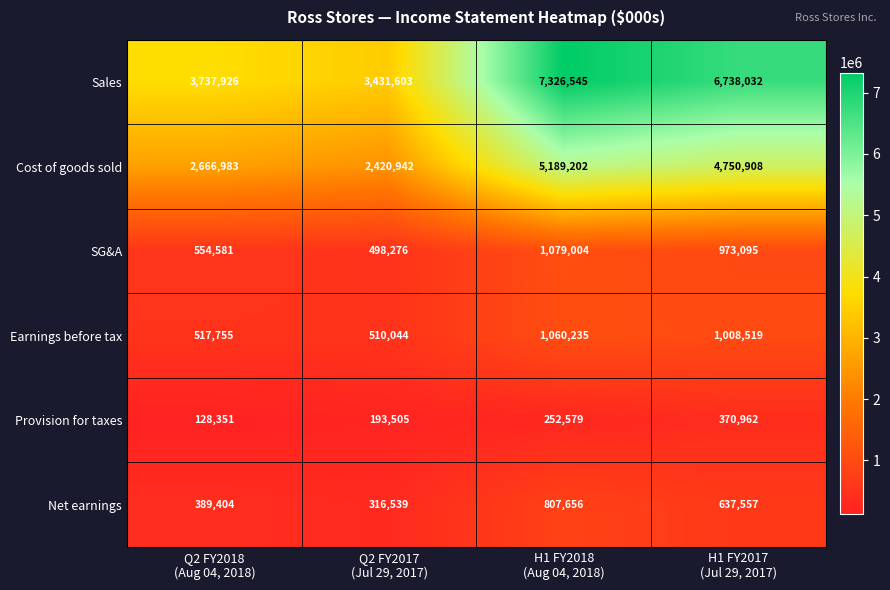

What is the difference between the maximum and second lowest values in the Net earnings series?

418252